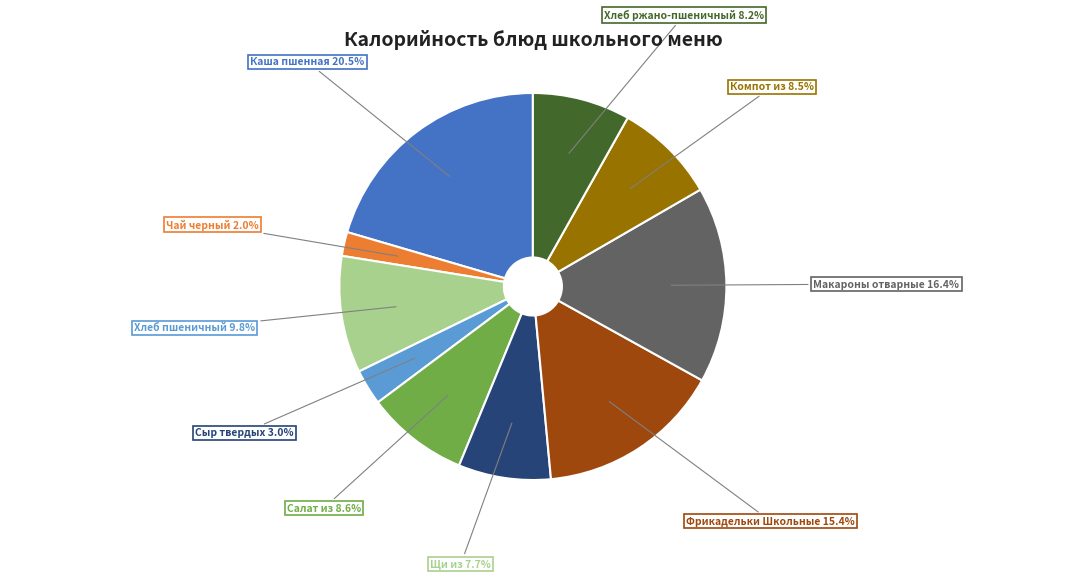

Is there a majority slice in this chart?

No